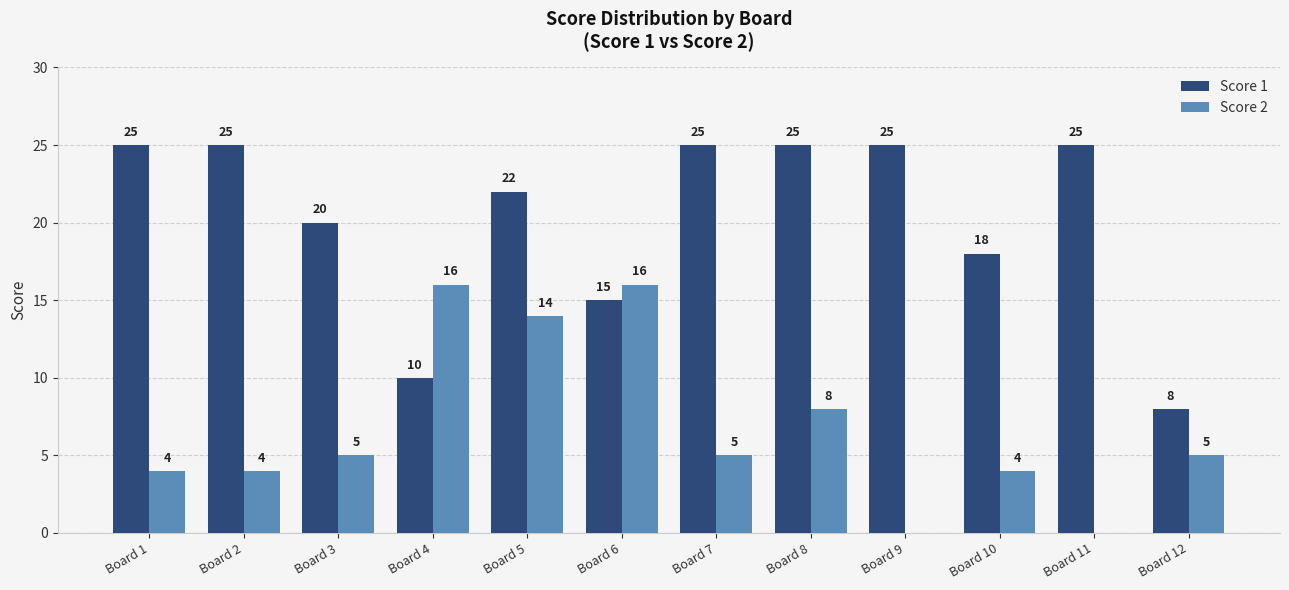

What is the total value across all series at Board 3?

25